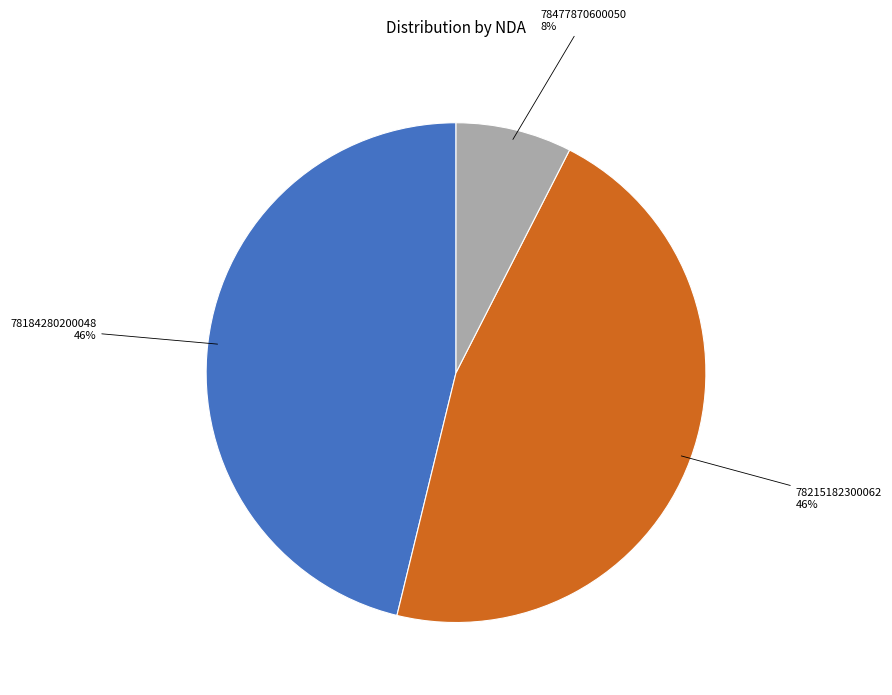

Which slice is the smallest?

78477870600050